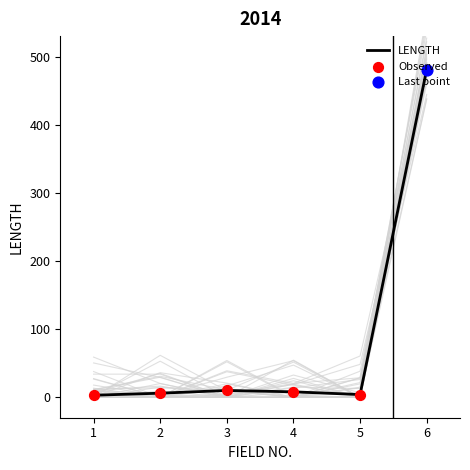

Between 1 and 6, which is larger?

6